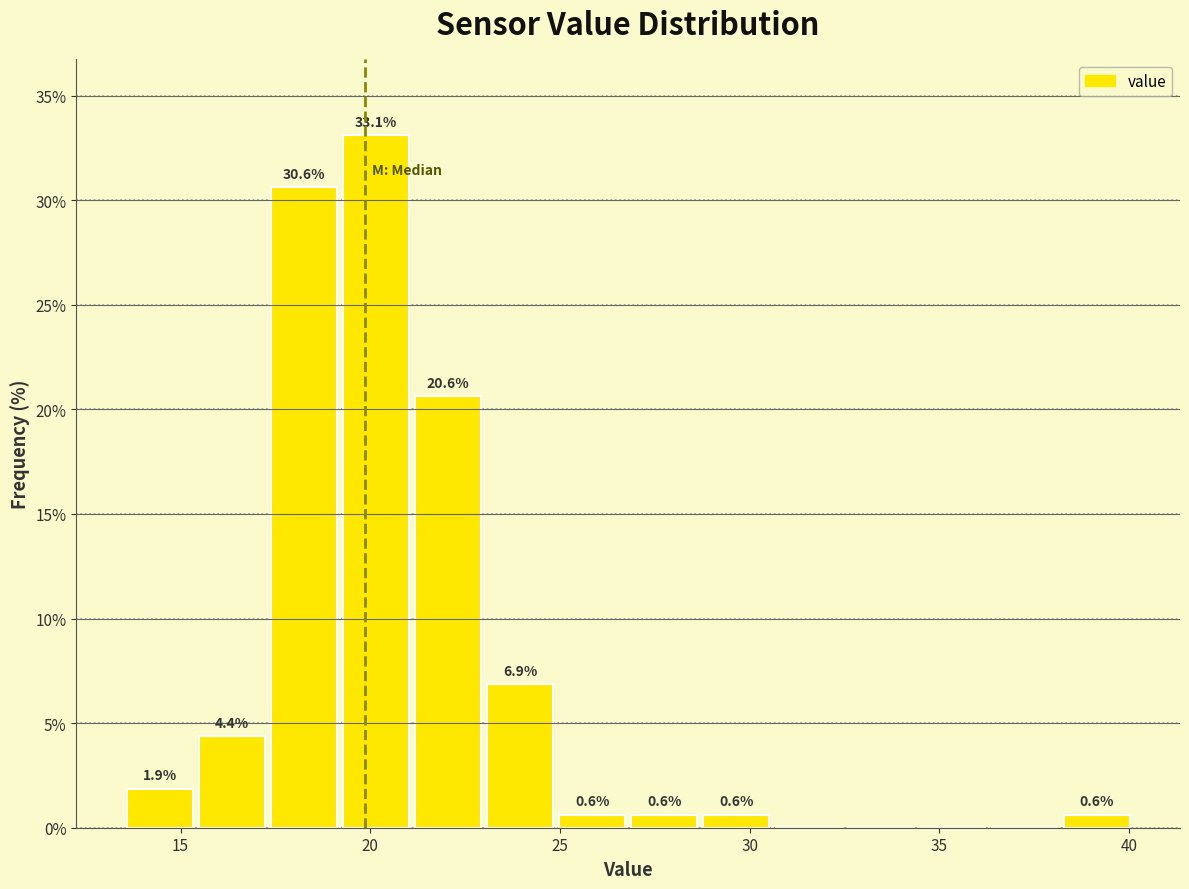

Around what value on the x-axis is the tallest bar? Give the approximate position of its centre, as read against the axis.

20.0